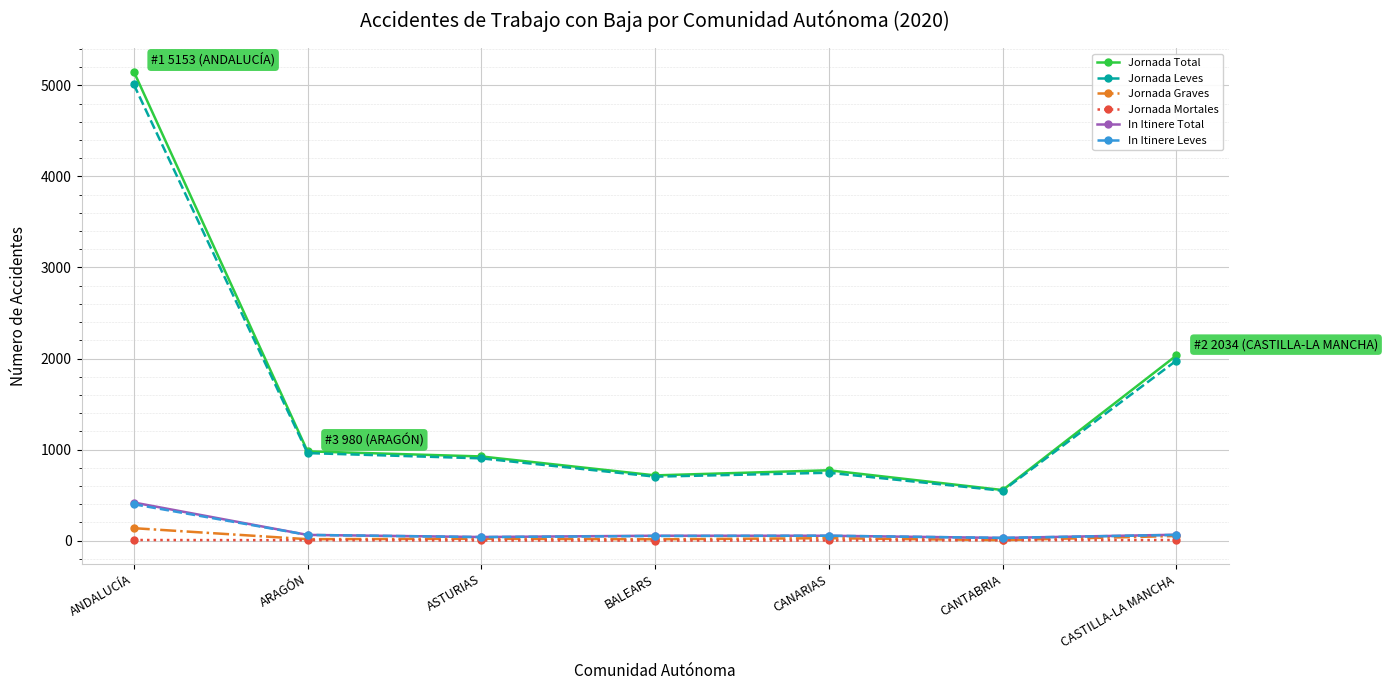

What is the total value across all series at ARAGÓN?

2084